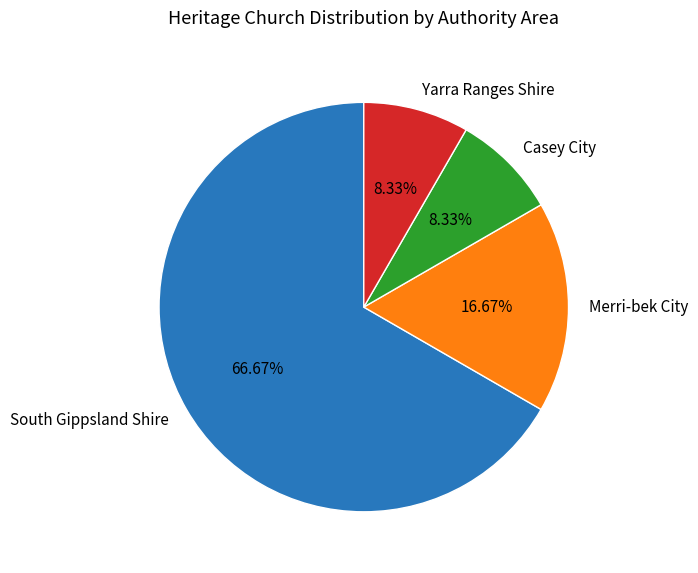

What is the largest slice in the pie chart?

South Gippsland Shire